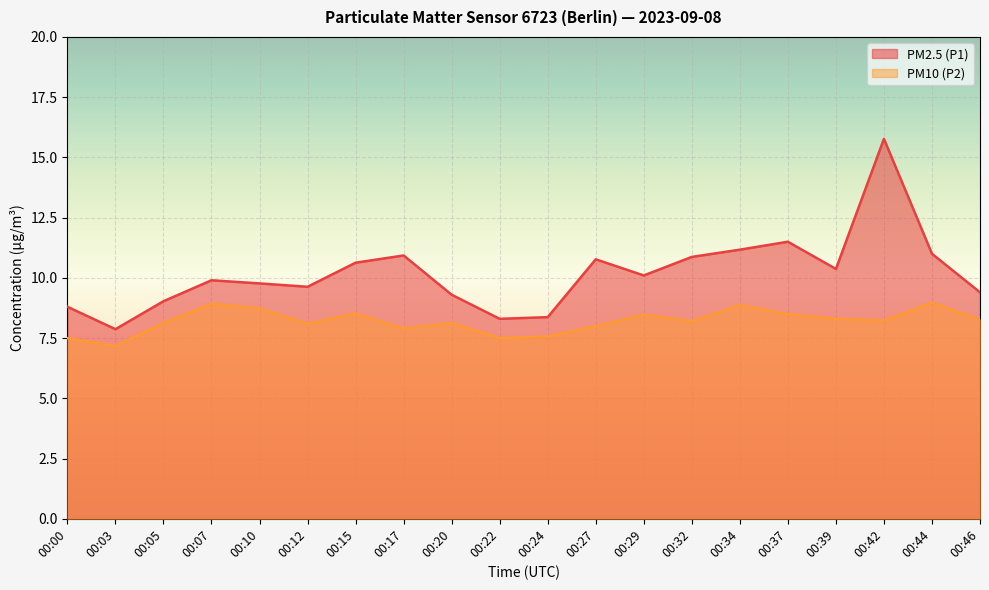

The PM10 (P2) series shows 4.5 at 00:22. True or false?

False